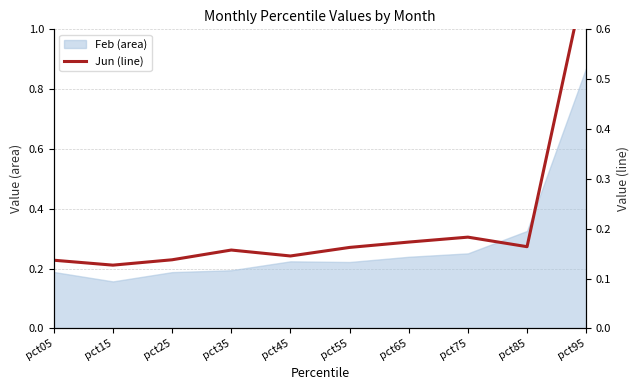

Which has a higher value, pct35 or pct85?

pct85